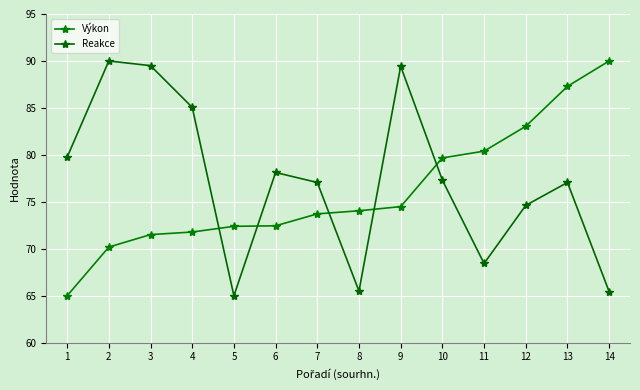

Is it true that Výkon equals 15.0 at 1?

False